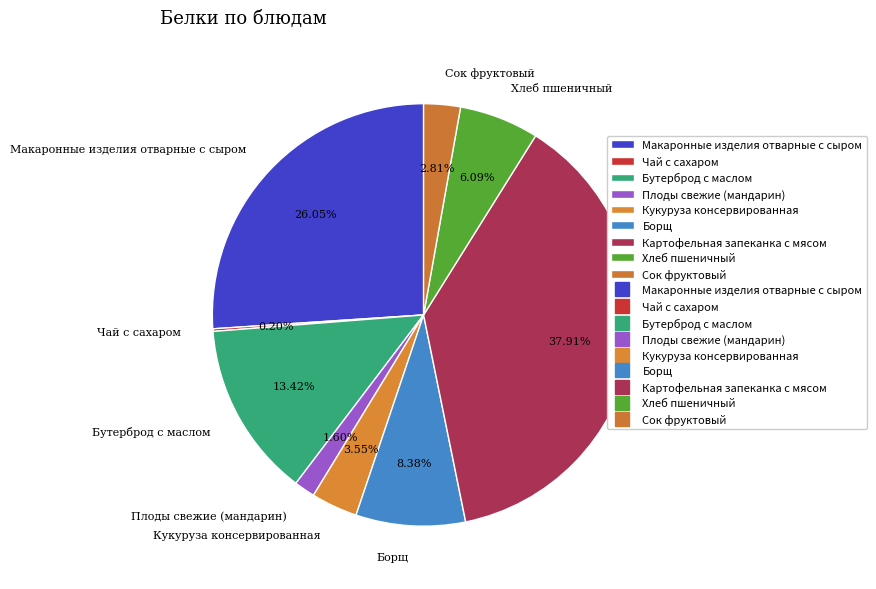

What percentage is the Хлеб пшеничный slice, to the nearest percent?

6%